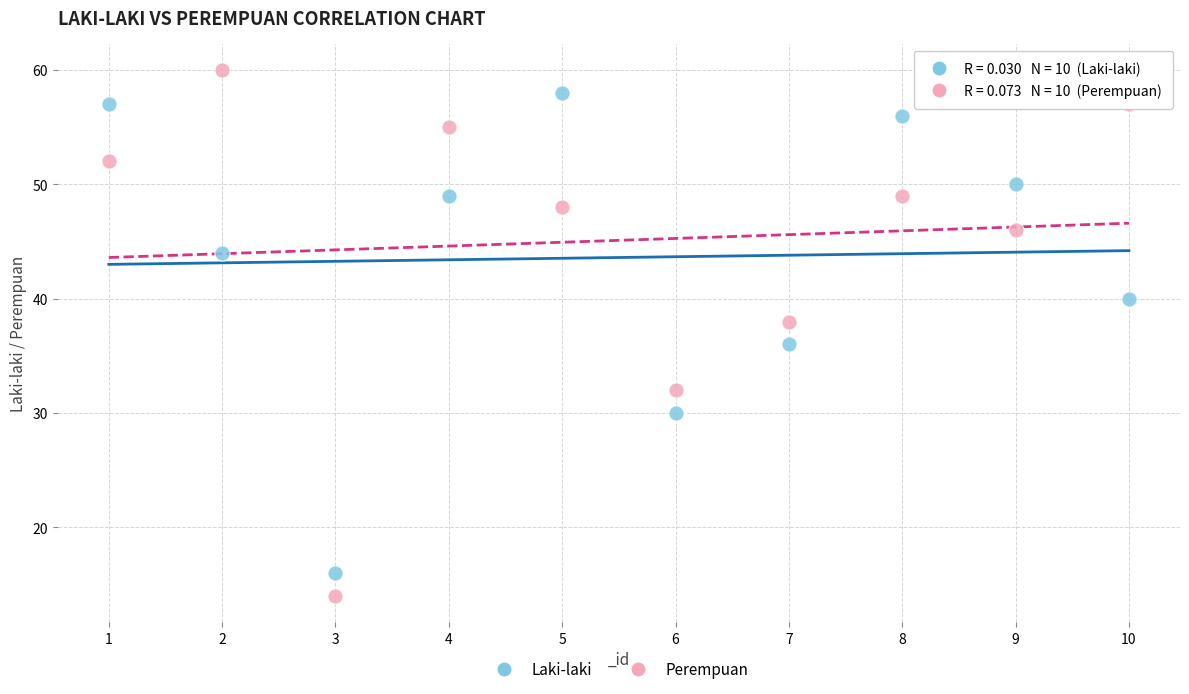

What is the X range (max minus min) for the scatter plot?

9